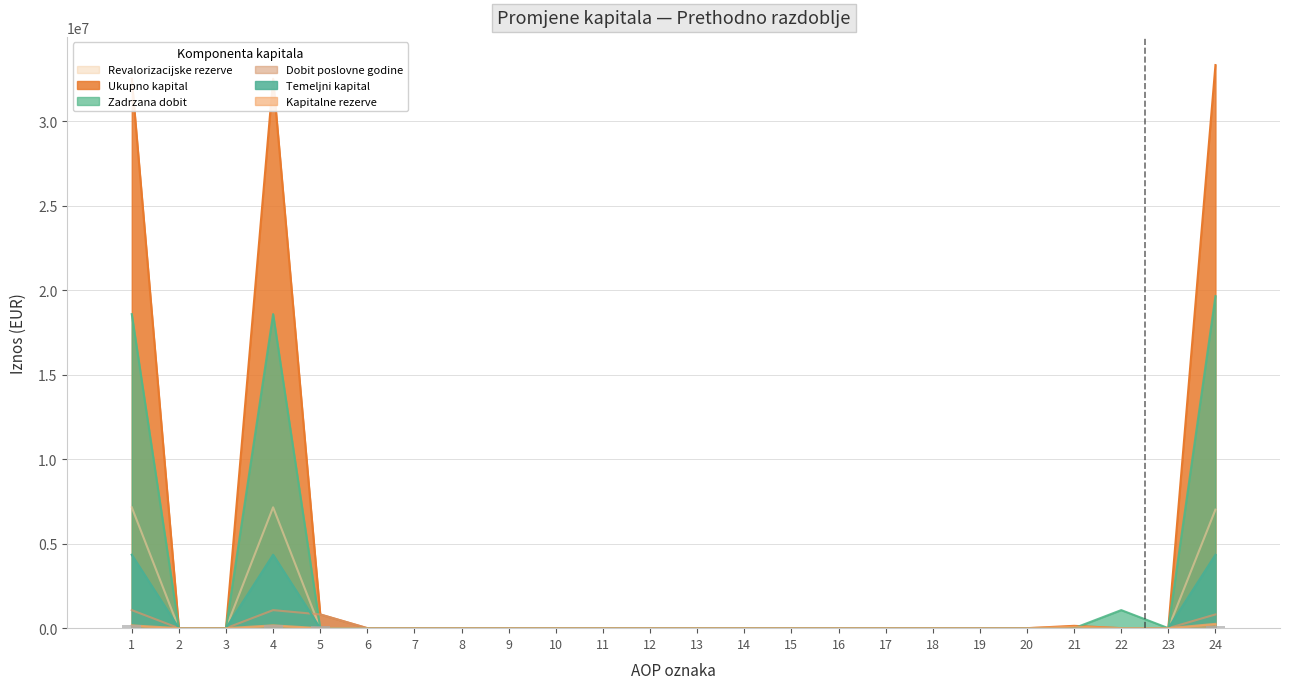

Reading left to right, list all the values displayed in this chart.

Temeljni kapital: 1=4344920	2=0	3=0	4=4344920	5=0	6=0	7=0	8=0	9=0	10=0	11=0	12=0	13=0	14=0	15=0	16=0	17=0	18=0	19=0	20=0	21=0	22=0	23=0	24=4344920
Zadrzana dobit: 1=18590201	2=0	3=0	4=18590201	5=0	6=0	7=0	8=0	9=0	10=0	11=0	12=0	13=0	14=0	15=0	16=0	17=0	18=0	19=0	20=0	21=0	22=1068593	23=0	24=19658794
Ukupno kapital: 1=32520473	2=0	3=0	4=32520473	5=812865	6=0	7=0	8=0	9=0	10=0	11=0	12=0	13=0	14=0	15=0	16=0	17=0	18=0	19=0	20=0	21=137851	22=0	23=0	24=33333055
Kapitalne rezerve: 1=165554	2=0	3=0	4=165554	5=0	6=0	7=0	8=0	9=0	10=0	11=0	12=0	13=0	14=0	15=0	16=0	17=0	18=0	19=0	20=0	21=89062	22=0	23=0	24=254616
Revalorizacijske rezerve: 1=7153482	2=0	3=0	4=7153482	5=0	6=0	7=0	8=0	9=0	10=0	11=0	12=0	13=0	14=0	15=0	16=0	17=0	18=0	19=0	20=0	21=0	22=0	23=0	24=7015348